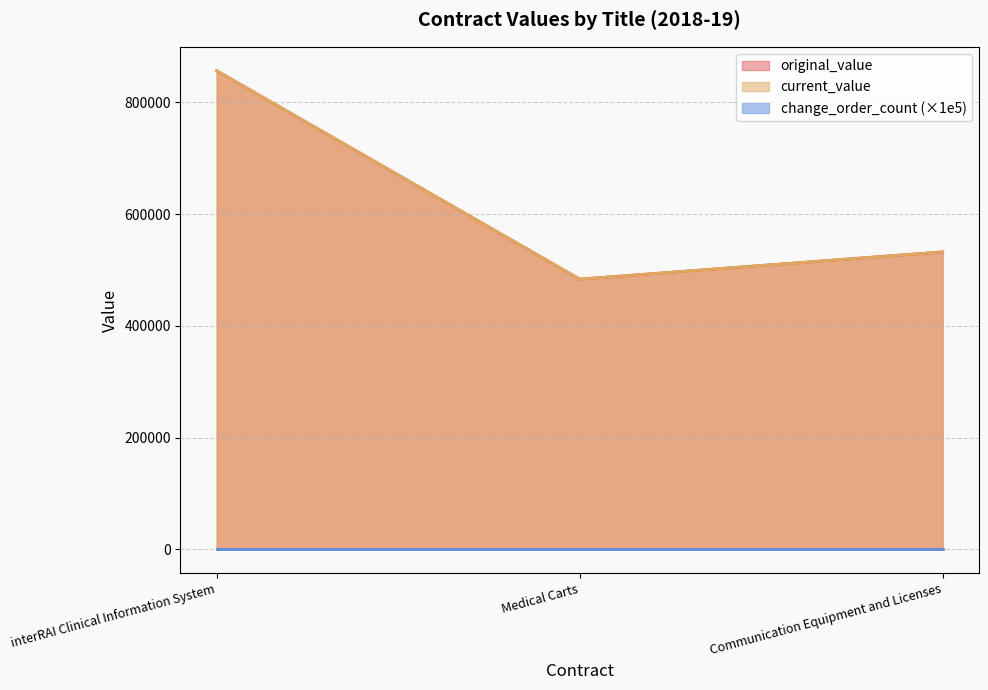

What is the average value of the current_value series?

624022.7